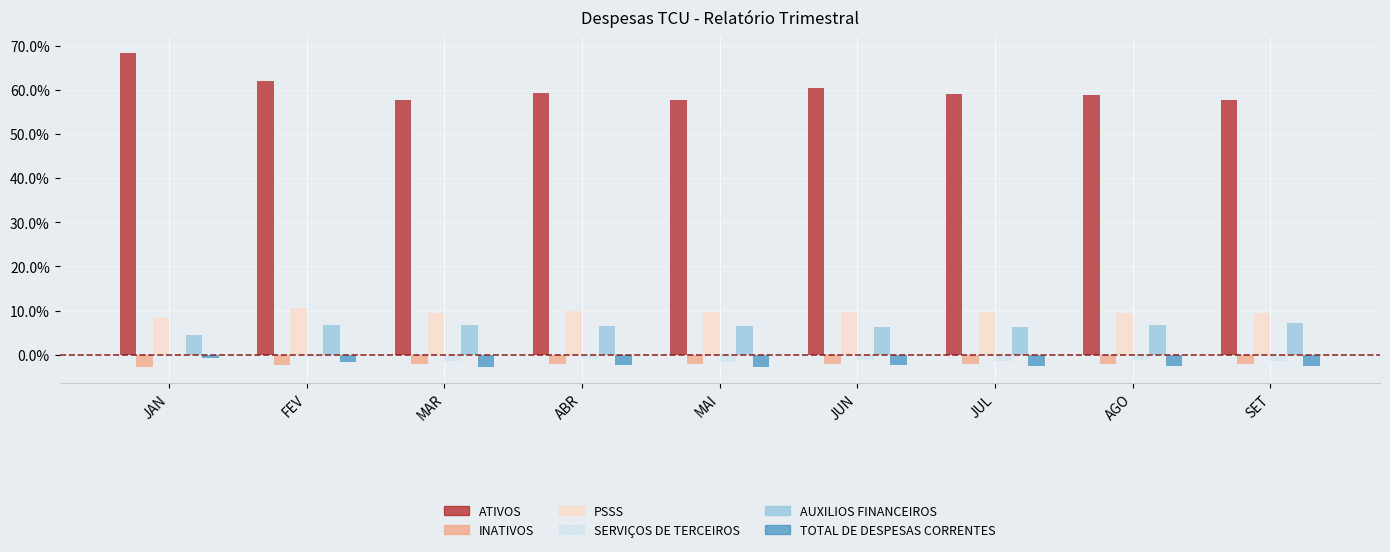

Which series has the largest range (max minus min)?

ATIVOS